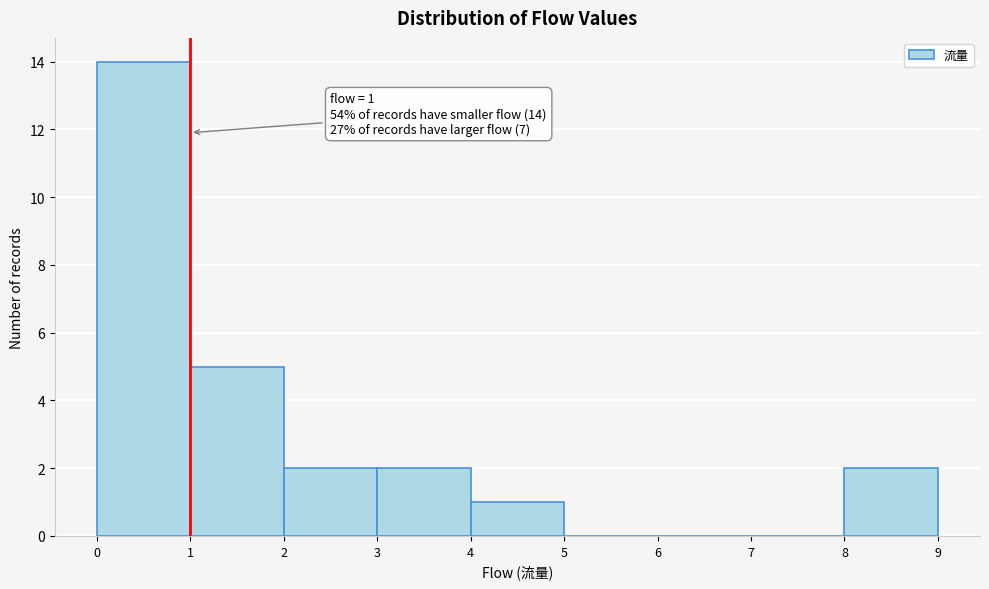

Over which range of the x-axis is the bar tallest?

0 to 1